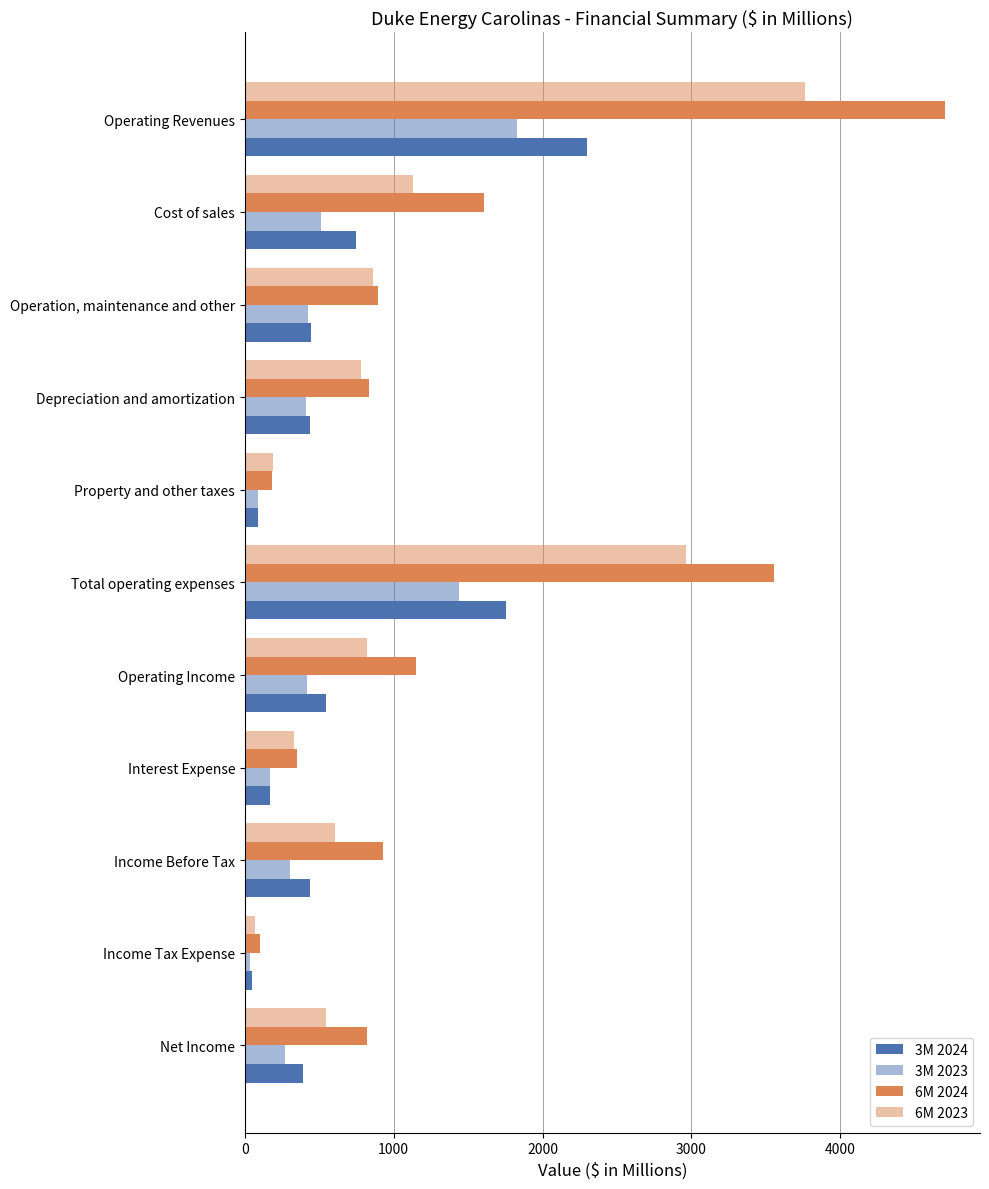

Which series has the largest total across all categories?

6M 2024